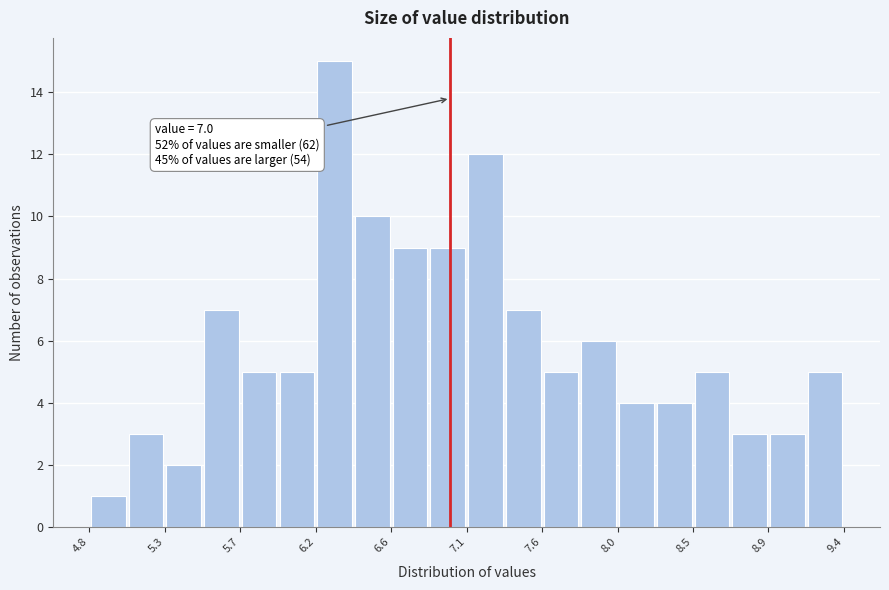

Which range on the x-axis has the tallest bar?

6.18 to 6.41